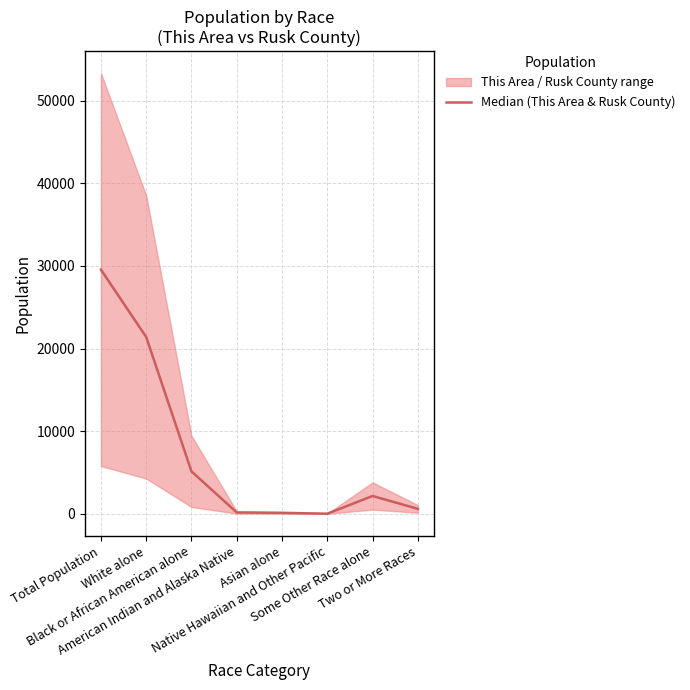

What is the ratio of the value at Two or More Races to the value at Native Hawaiian and Other Pacific?

51.7